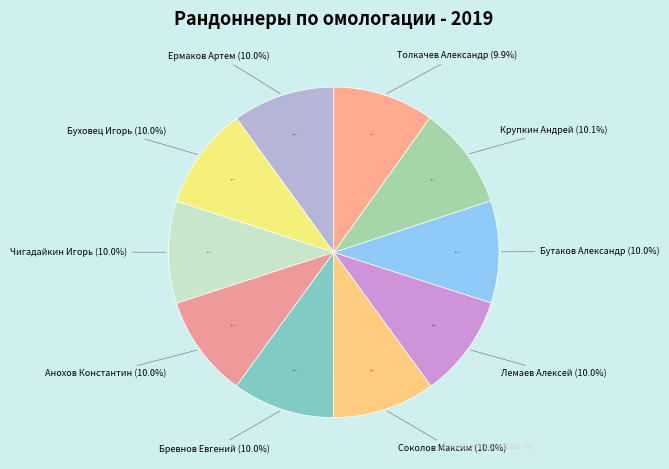

Count the number of slices in the pie.

10